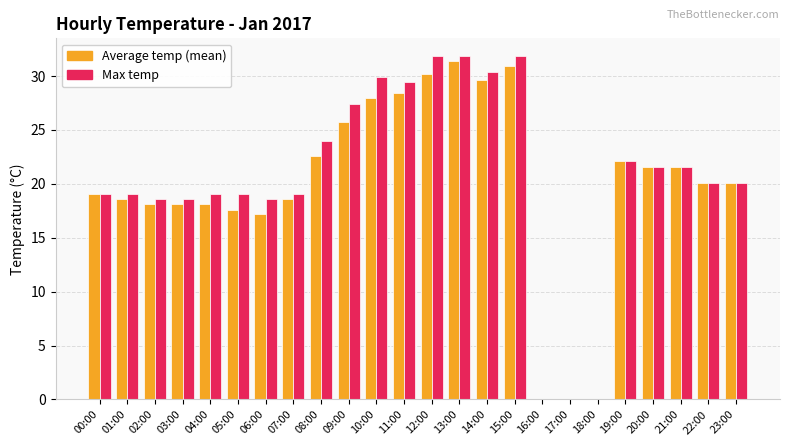

How many series are shown in this chart?

2